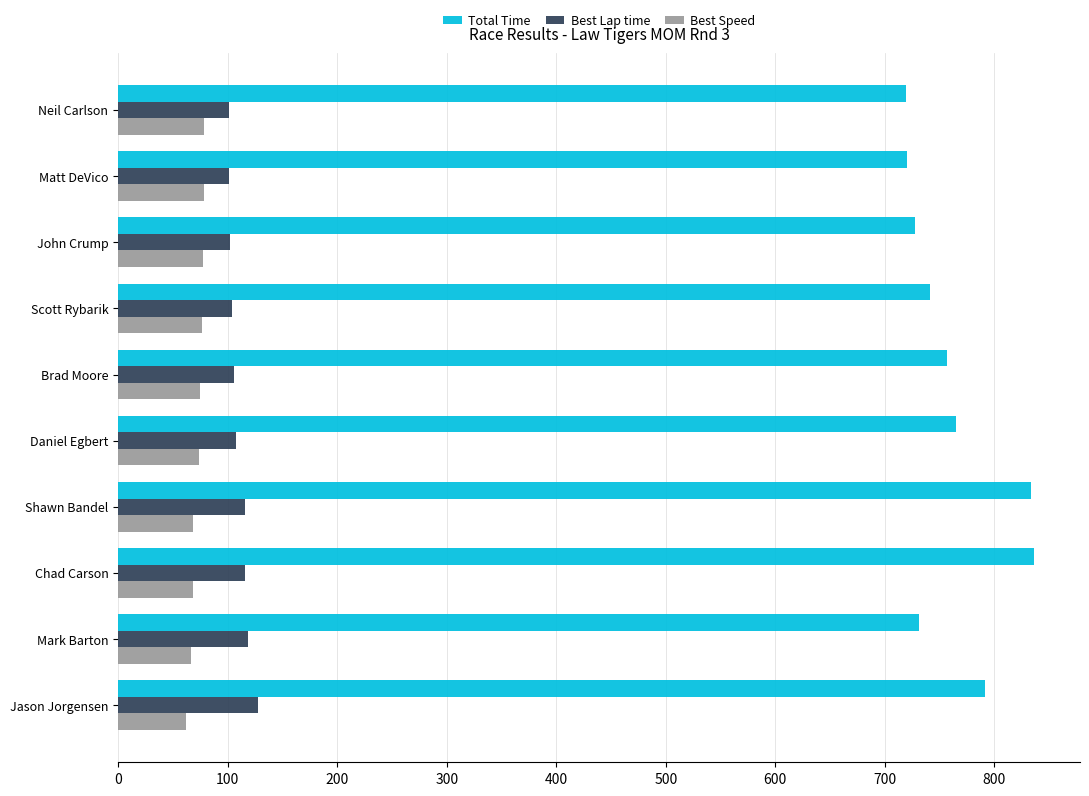

What is the sum of all Total Time values?

7621.4